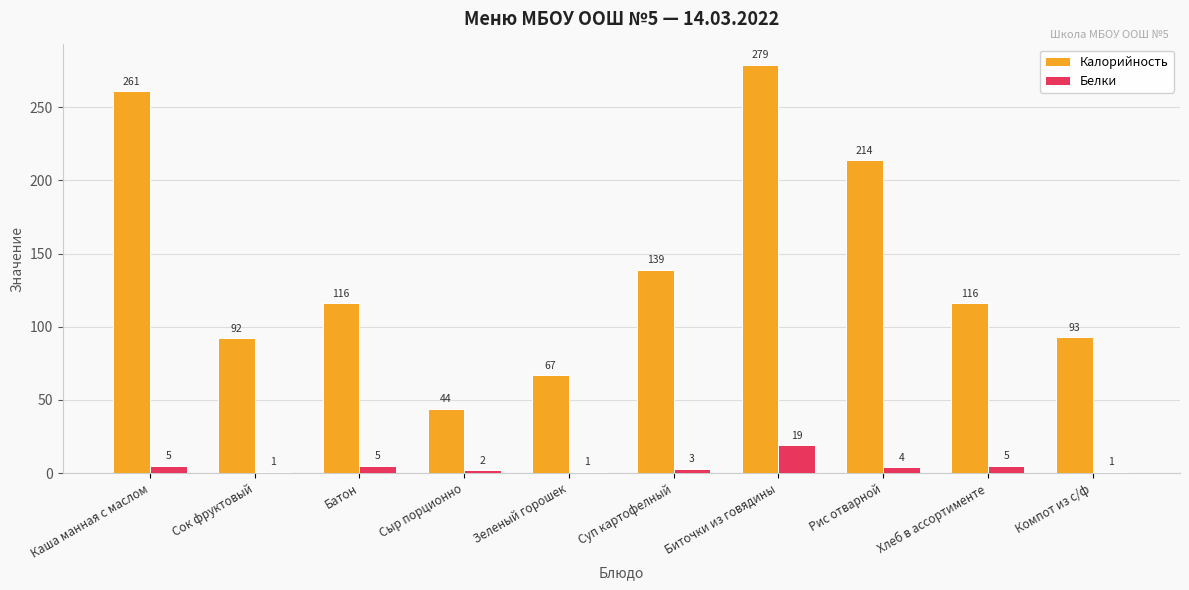

Which category has the highest value across all series?

Биточки из говядины